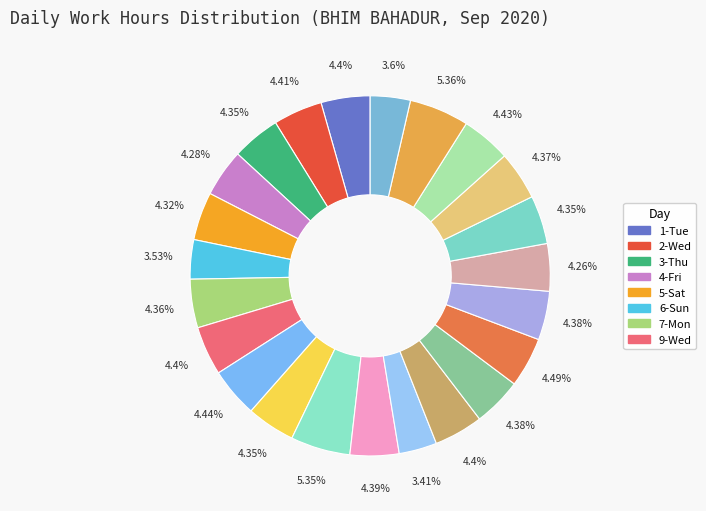

How many slices are in this pie chart?

23